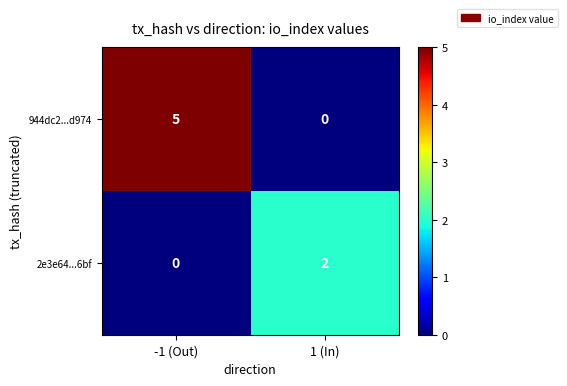

What is the sum of the 944dc2...d974 values at -1 (Out) and 1 (In)?

5